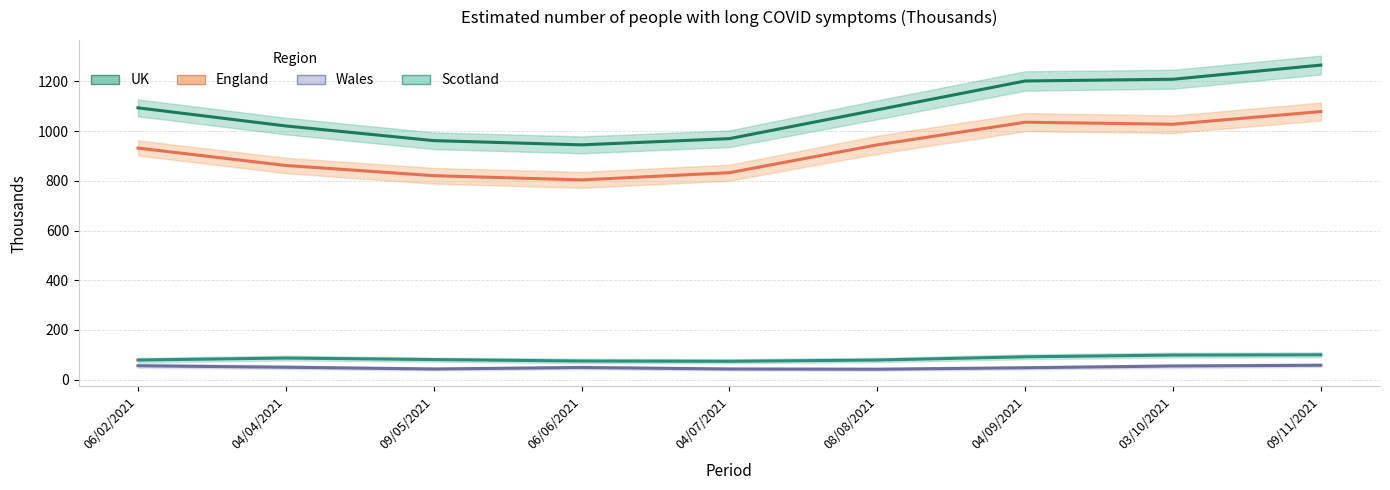

What is the value of the UK point at the 5th from the left?

970